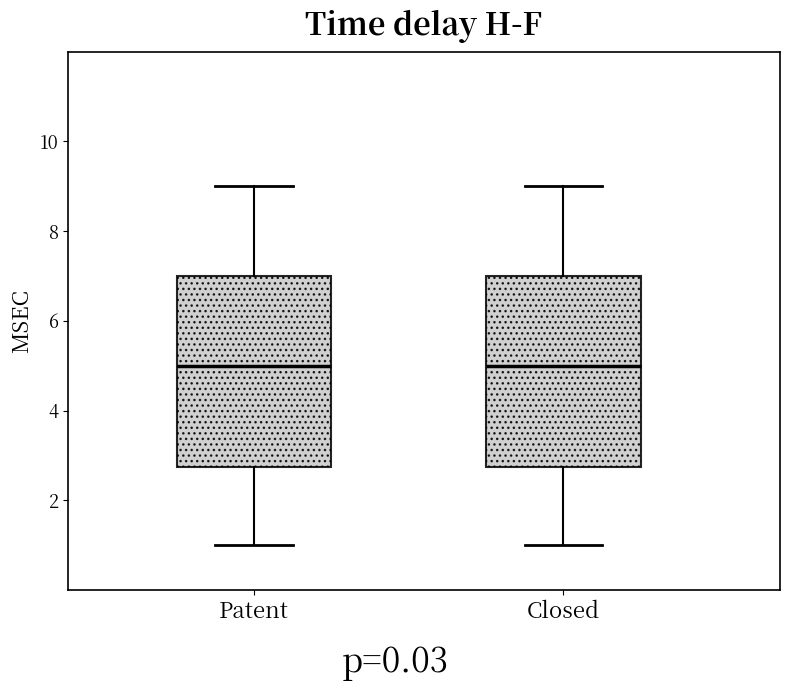

Reading left to right, read every box against the y-axis: the position of its median line, the range the box covers, and the ends of its whiskers. The values are not printed on the chart, so give them approximately, as read against the axis.

Patent: median 5.0, box 2.8 to 7.0, whiskers 1.0 to 9.0
Closed: median 5.0, box 2.8 to 7.0, whiskers 1.0 to 9.0